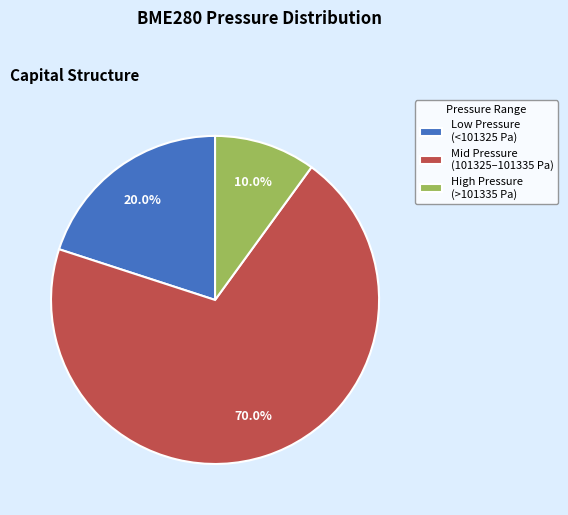

Is there any slice that represents more than half of the pie?

Yes